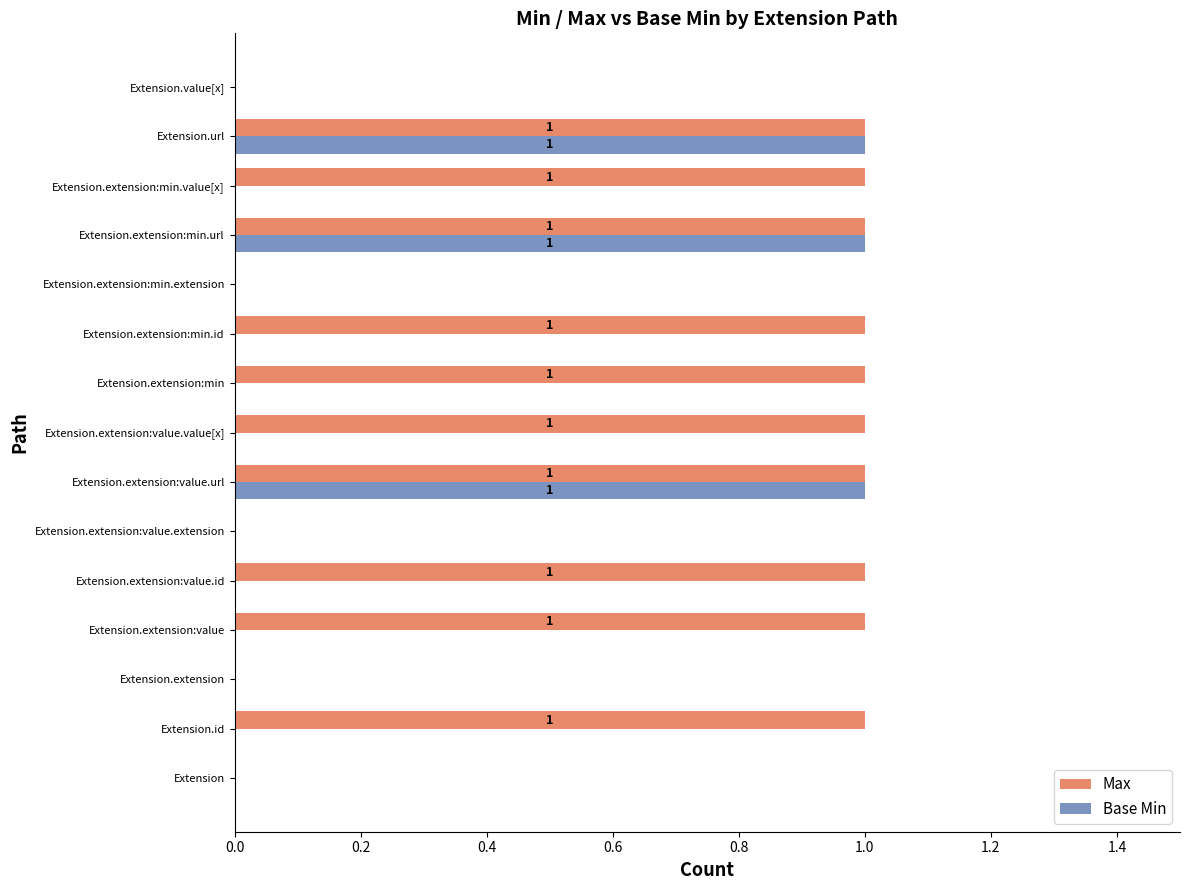

What is the sum of all Max values?

10